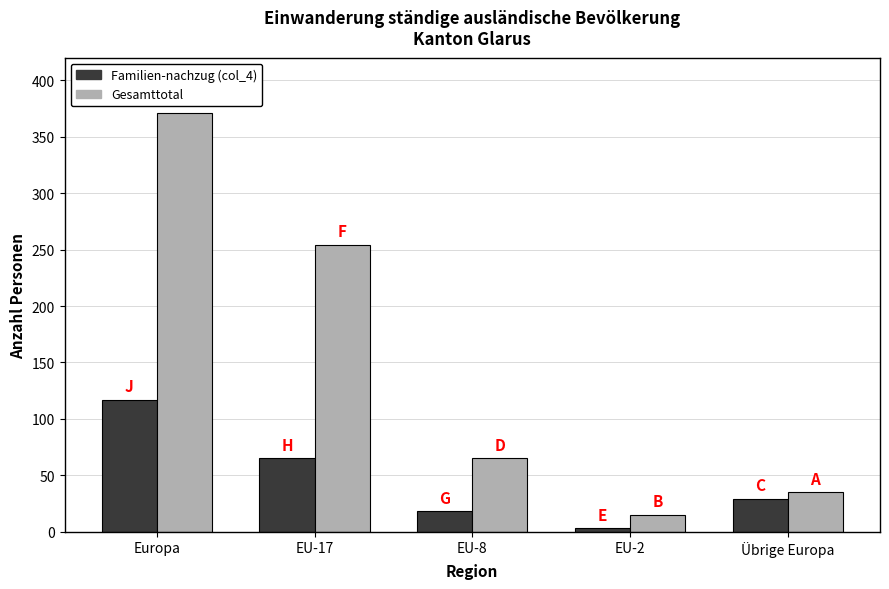

The value of Gesamttotal at EU-8 is 65. True or false?

True